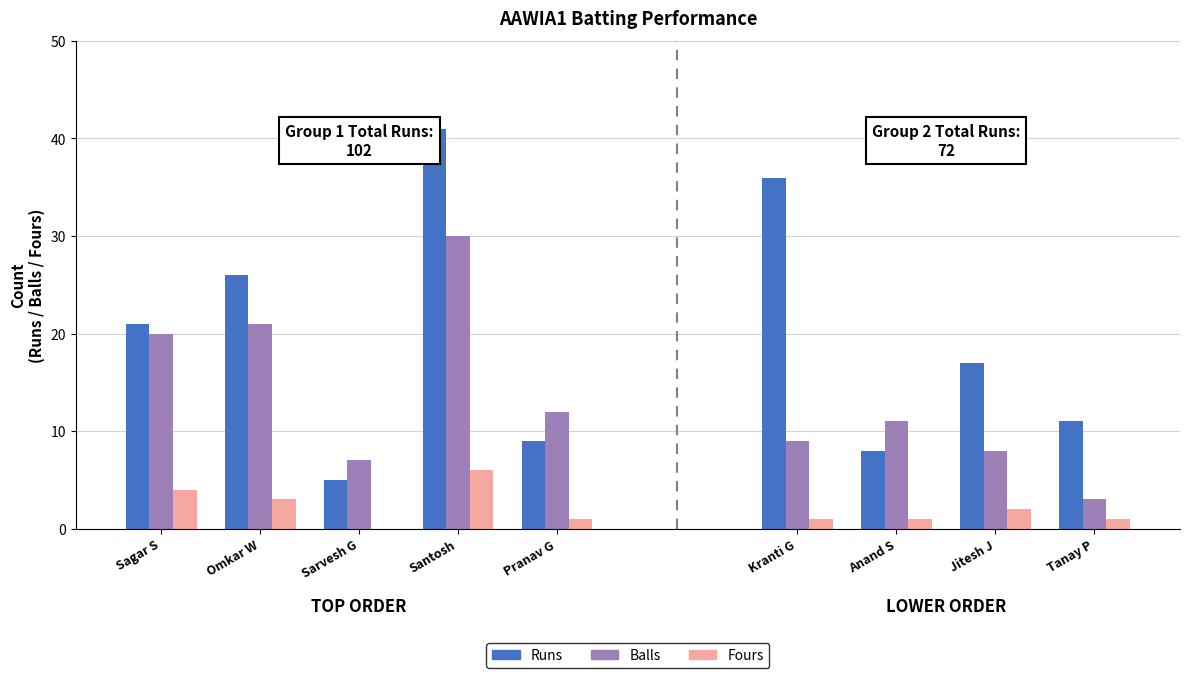

At which label is Runs closest to 23?

Sagar S